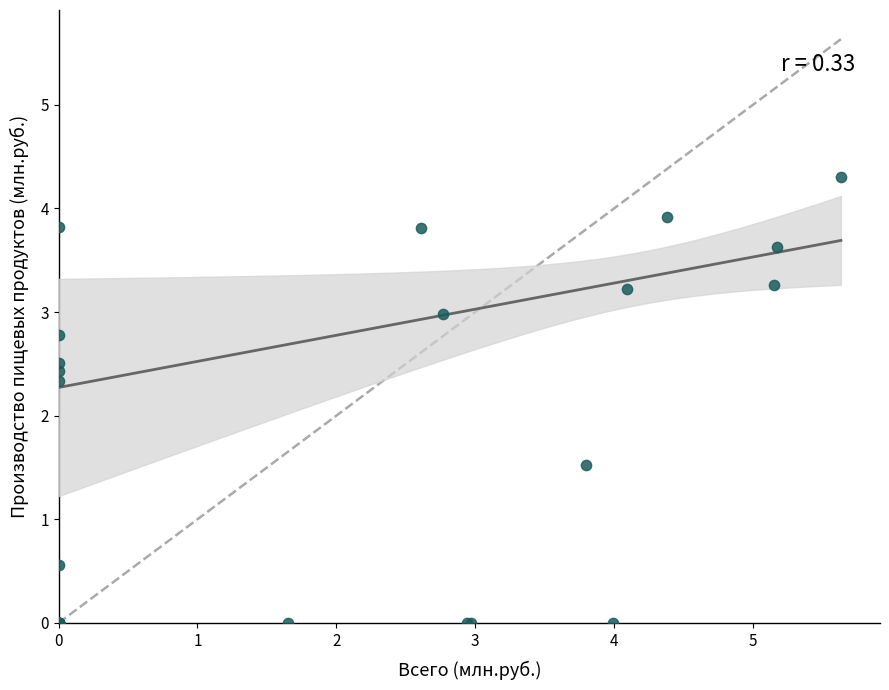

What Y value in the scatter plot is closest to 2?

2.3